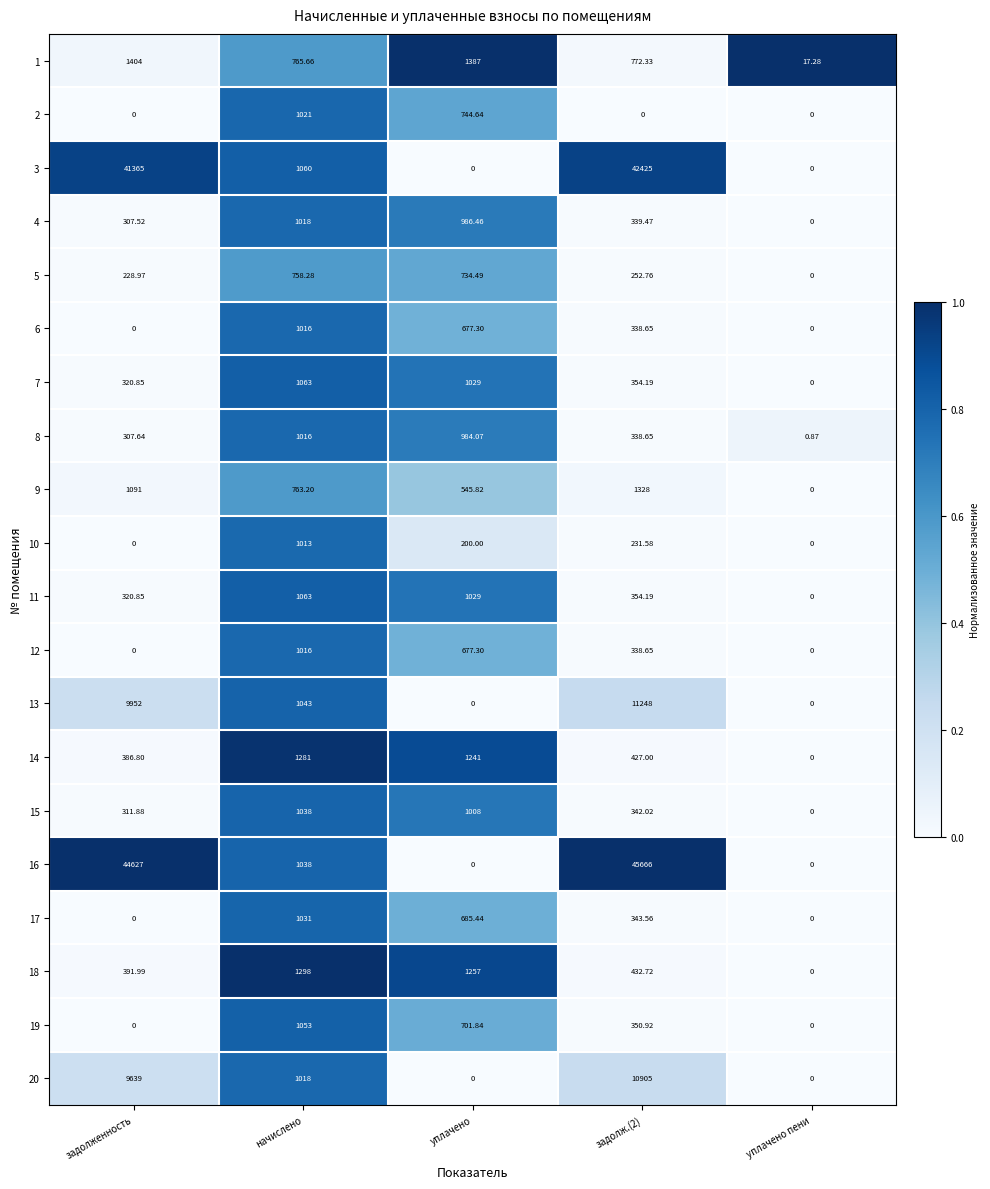

Where is 2 nearest to the value 510?

уплачено